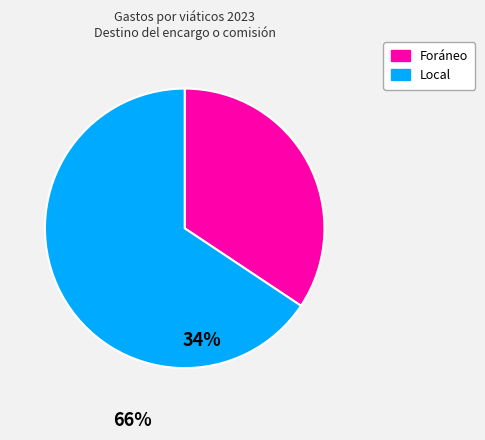

Is there any slice that represents more than half of the pie?

Yes